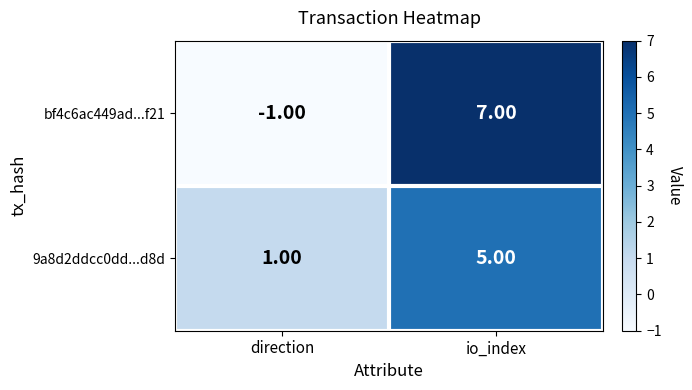

What is the difference between the maximum and minimum values in the 9a8d2ddcc0dd...d8d series?

4